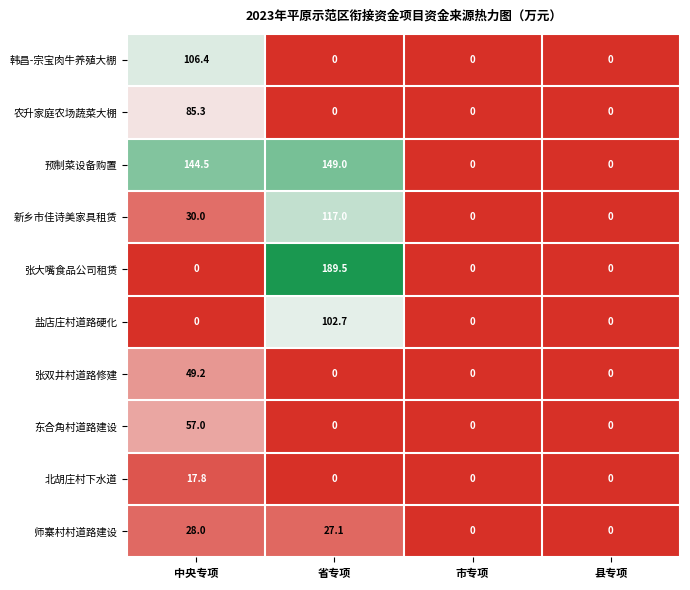

The value of 张双井村道路修建 at 市专项 is 0.0. True or false?

True